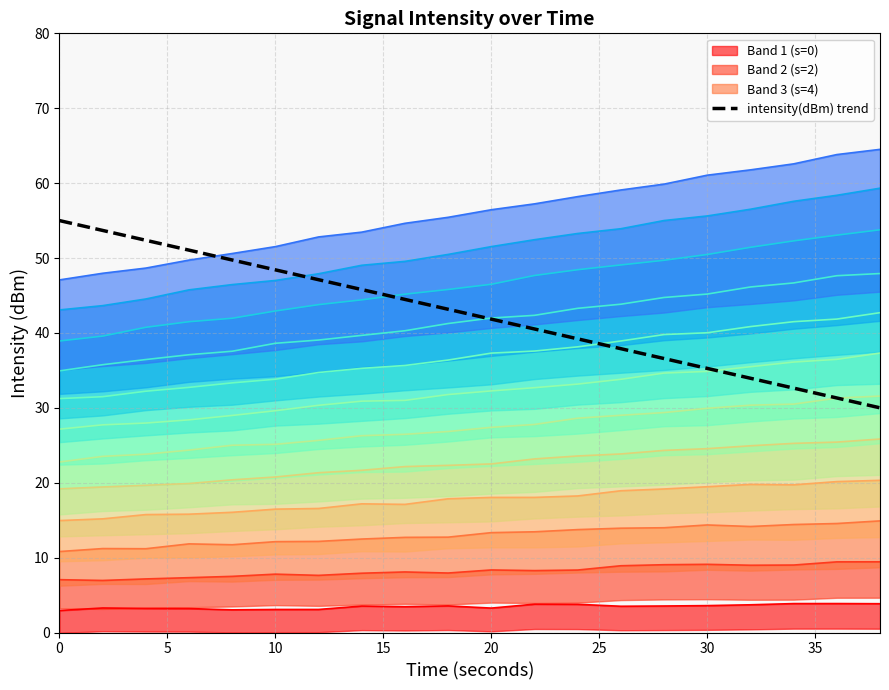

What is the value of the 13th point from the left?

39.2